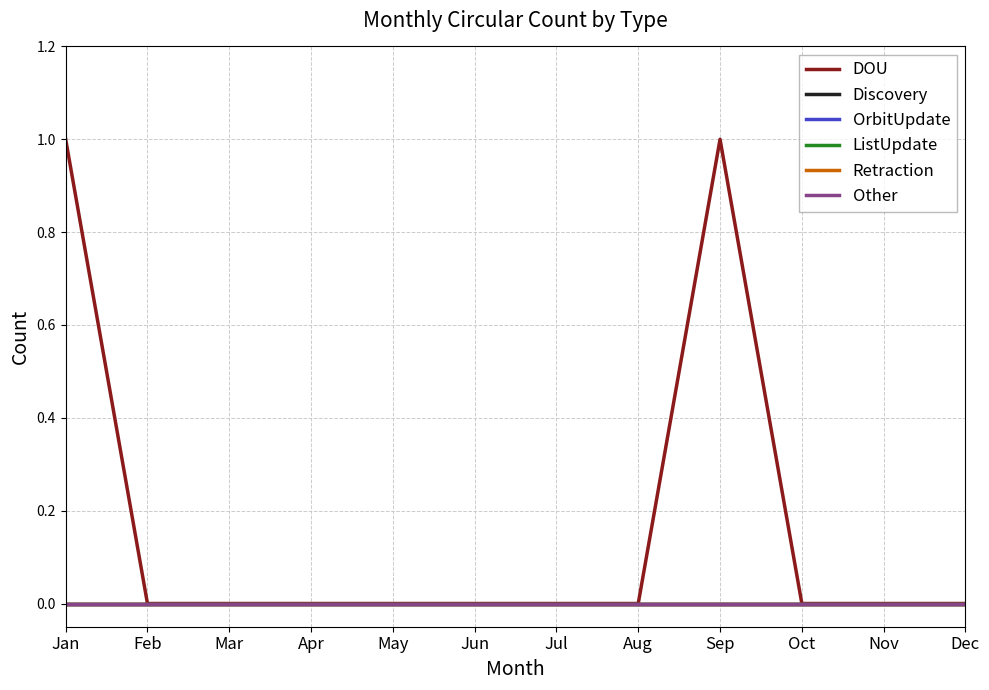

Which has a higher value, Mar or Aug?

Mar